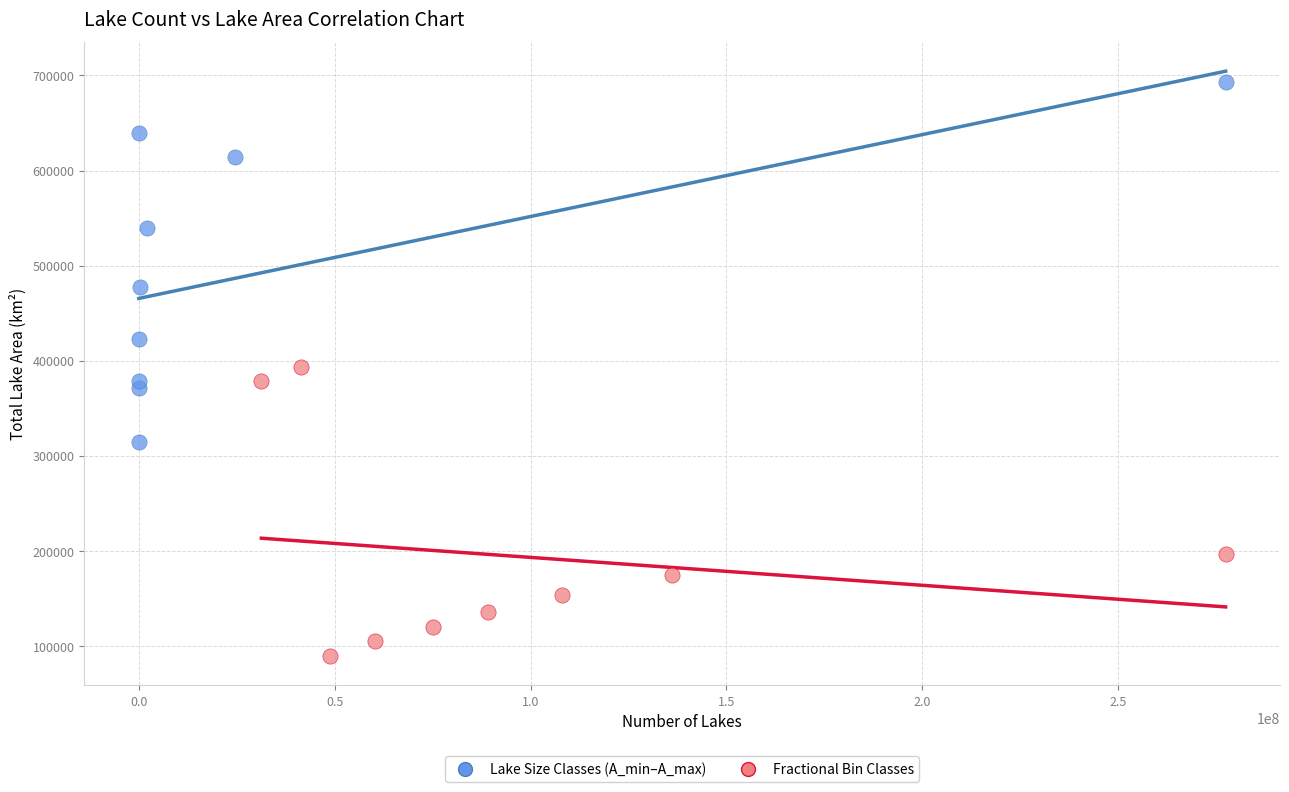

Which series has the largest Y range (max minus min)?

Lake Size Classes (A_min–A_max)